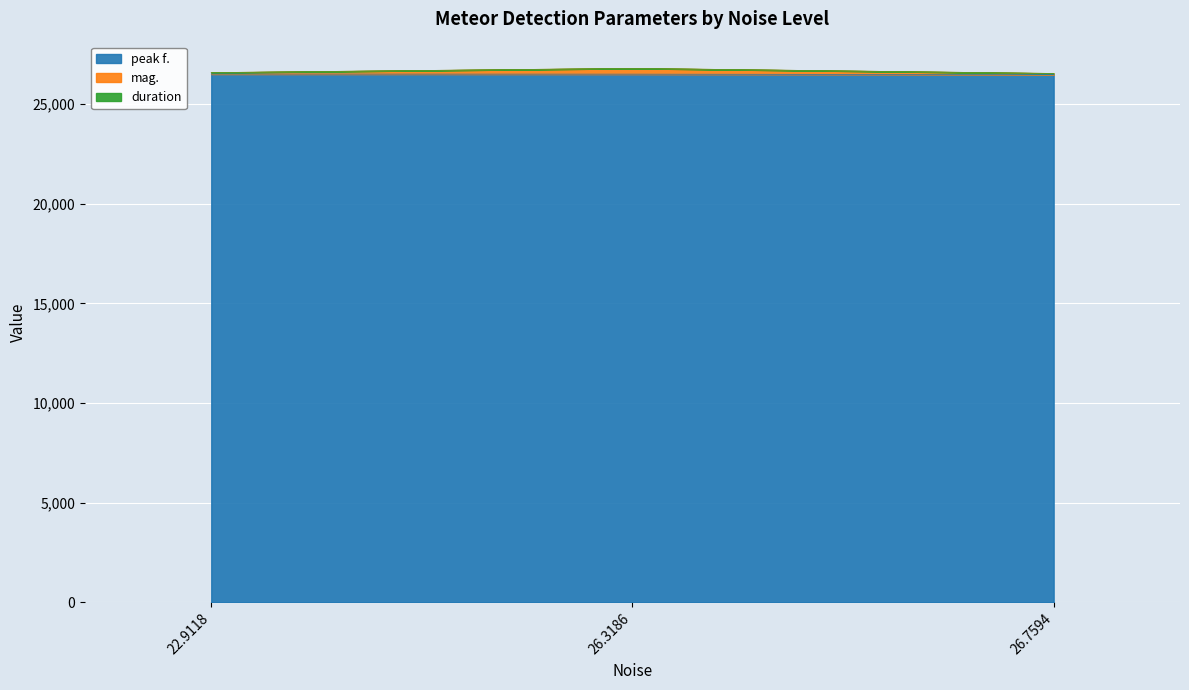

The value of peak f. at 22.9118 is 26515.1. True or false?

True